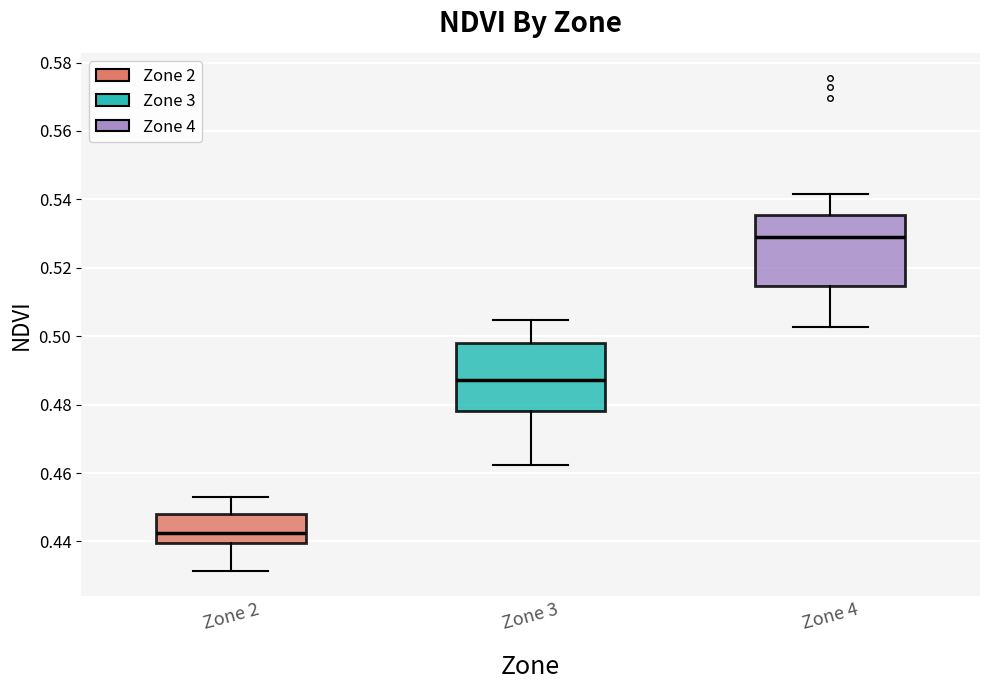

Where does the upper whisker of the box for Zone 4 end on the y-axis? The values are not printed on the chart, so give them approximately, as read against the axis.

0.542